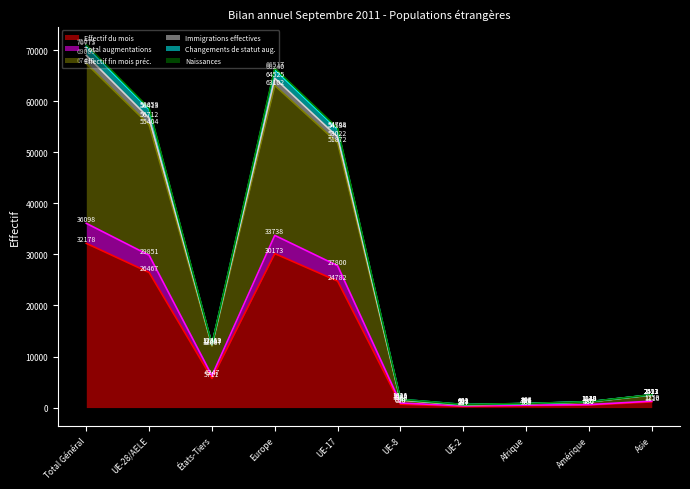

How many series are shown in this chart?

6